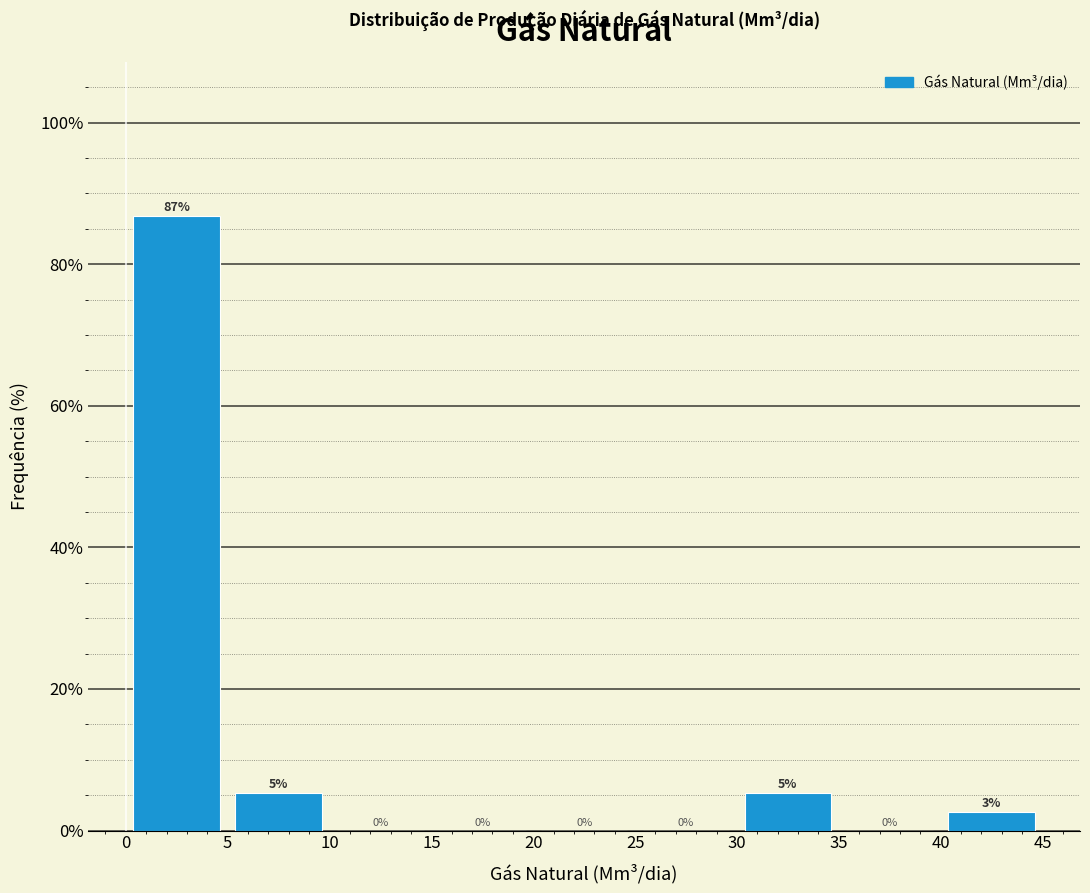

Over which range of the x-axis is the bar tallest?

0 to 5